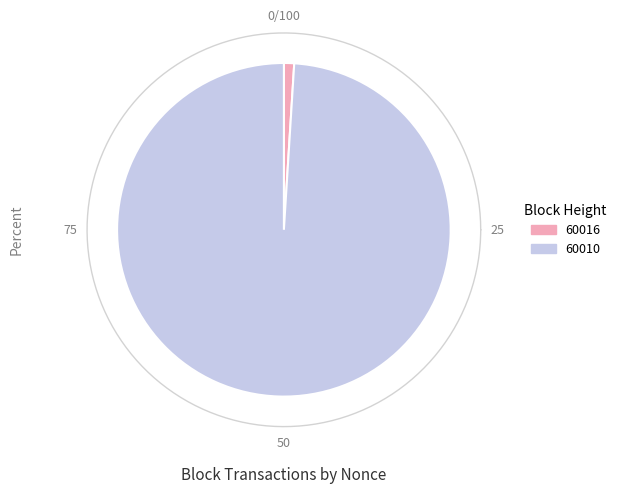

To the nearest percent, what is the average slice percentage?

50%